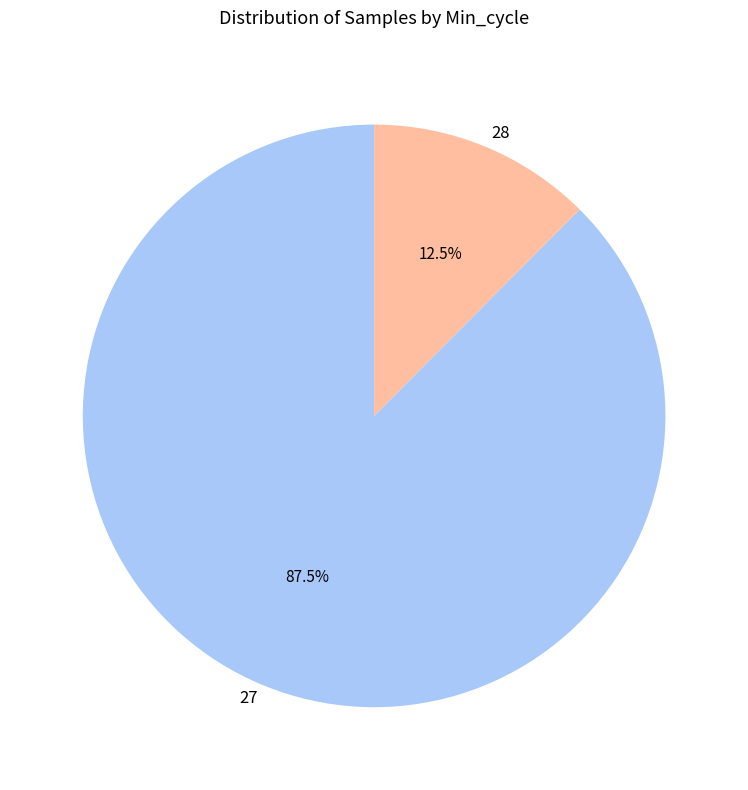

Is 27 the majority of the pie?

Yes